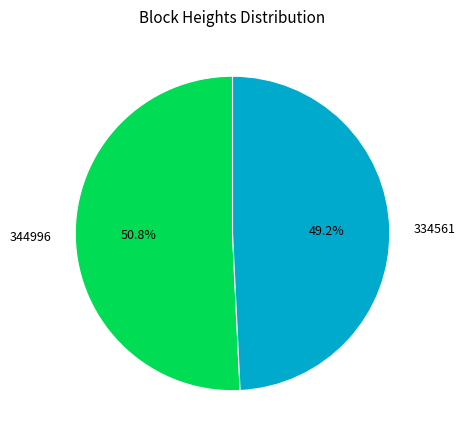

To the nearest percent, what percentage of the pie is 344996?

51%